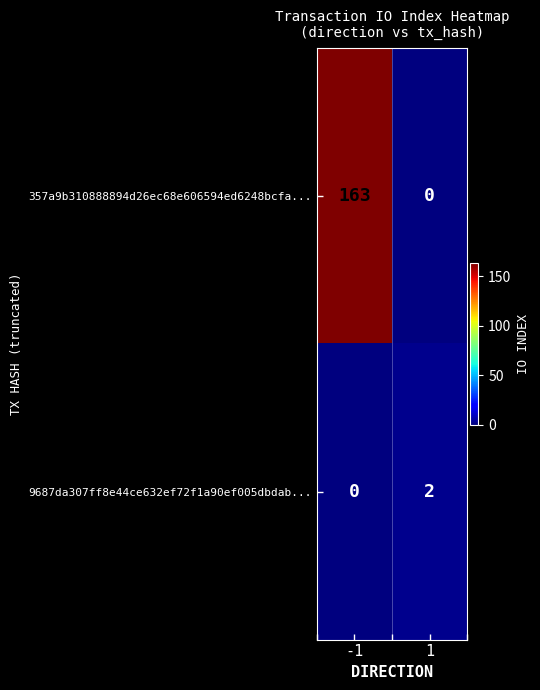

What is the maximum value shown in the chart?

163